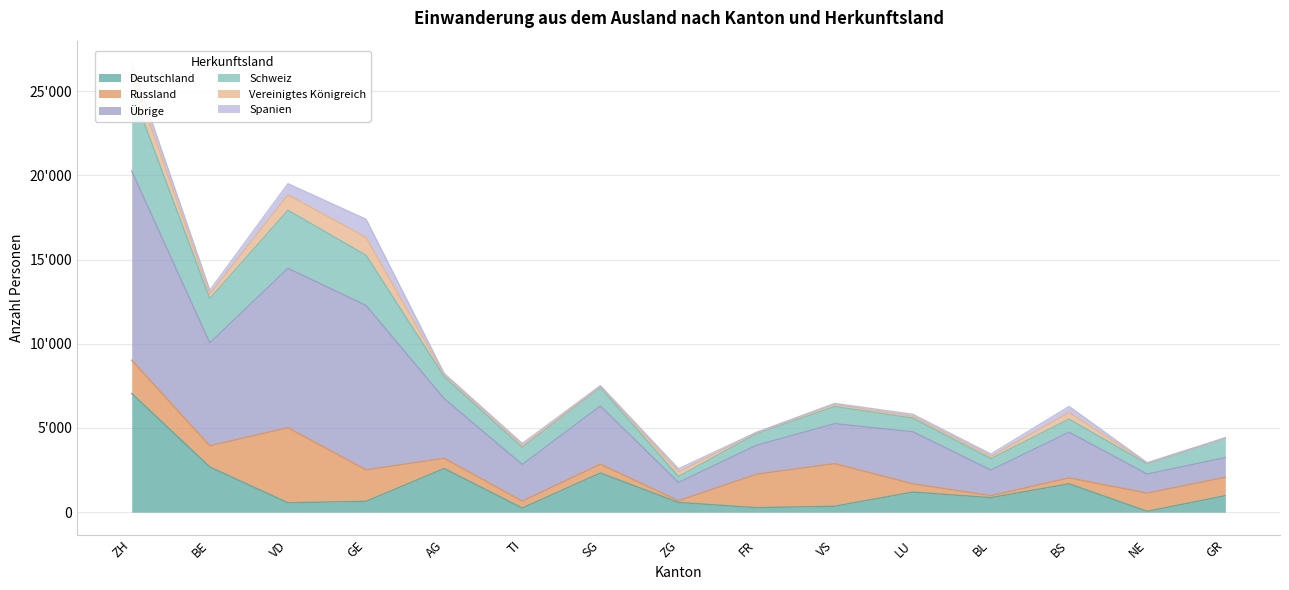

At which label is Übrige closest to 14620?

BE